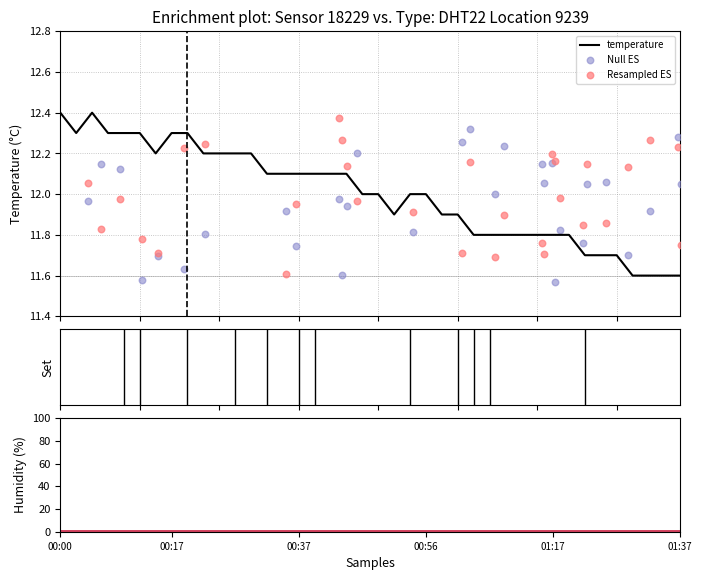

What is the ratio of the value at 01:12 to the value at 00:00?

1.0